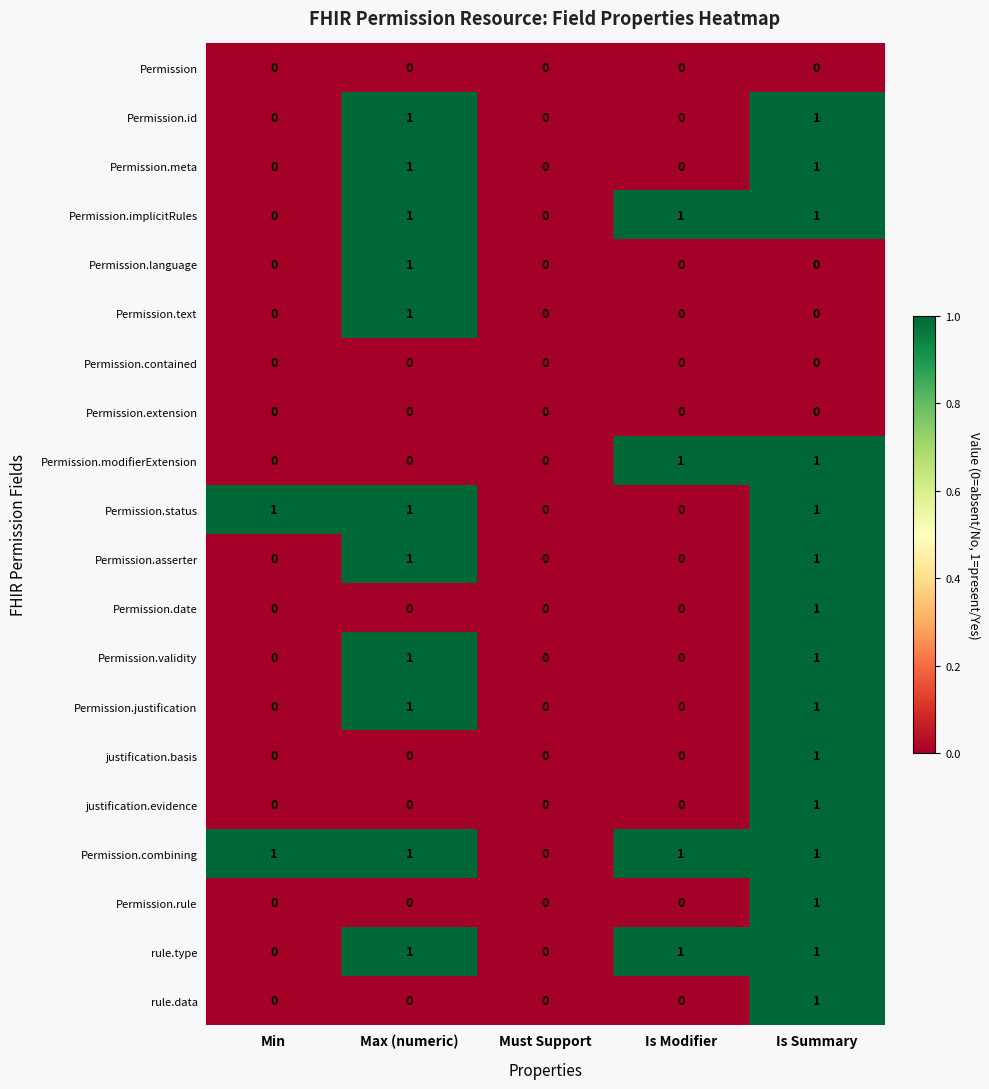

Is it true that rule.type equals 1 at Min?

False